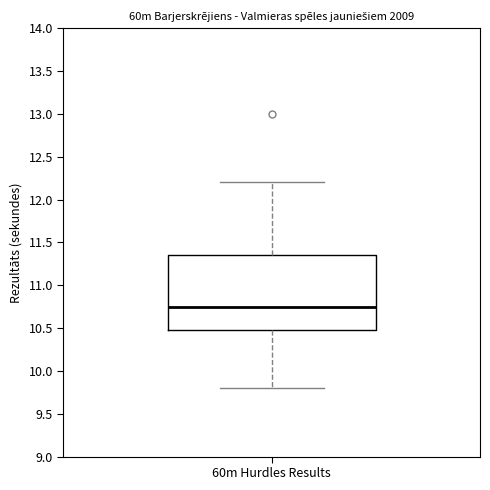

Read this box plot against the y-axis: the position of the median line, the range covered by the box, and the ends of both whiskers. The values are not printed on the chart, so give them approximately, as read against the axis.

median 10.75, box 10.50 to 11.35, whiskers 9.80 to 12.20